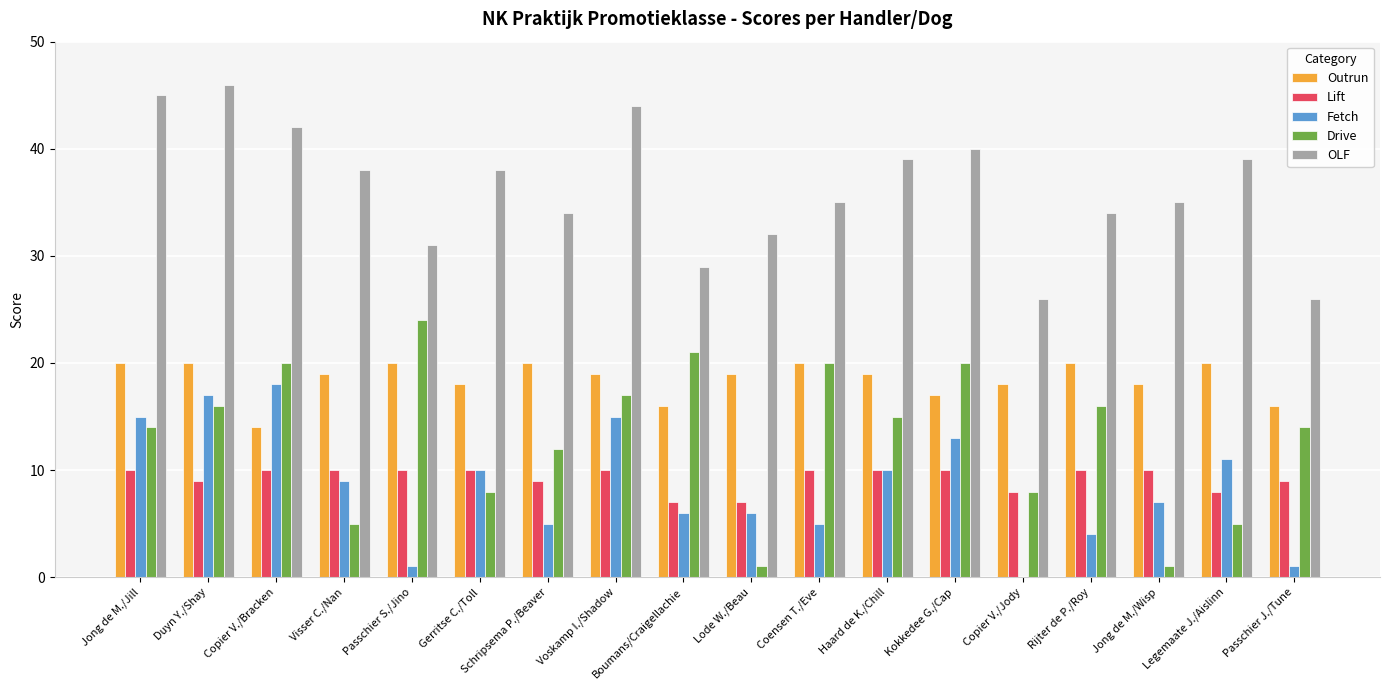

At which label does Drive reach its peak?

Passchier S./Jino